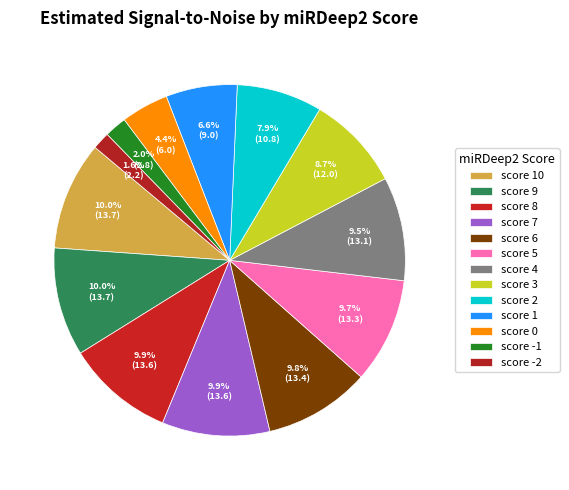

Rank the categories by value from lowest to highest.

score -2, score -1, score 0, score 1, score 2, score 3, score 4, score 5, score 6, score 8, score 7, score 10, score 9